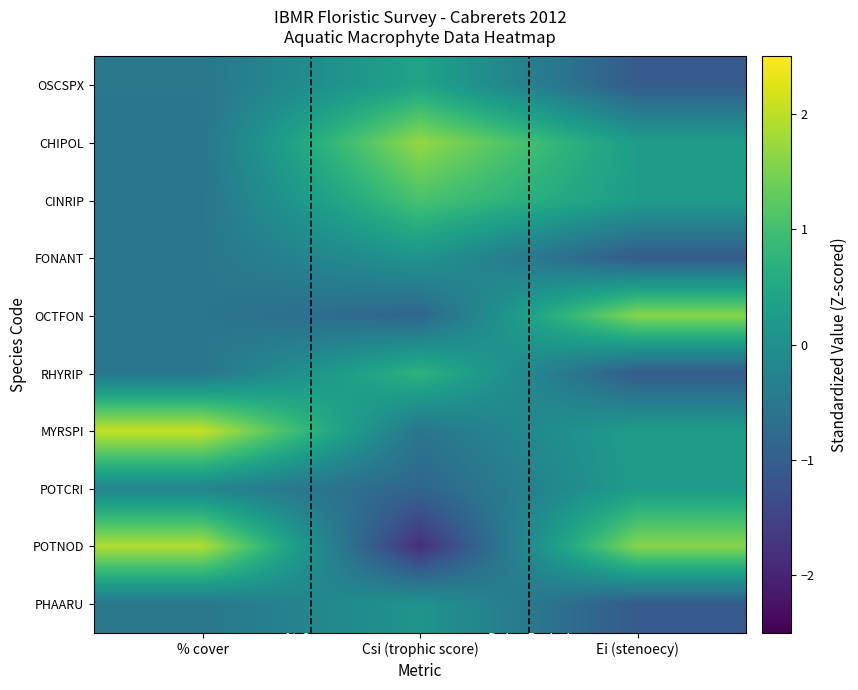

Rank the series by their maximum value, from highest to lowest.

MYRSPI, POTNOD, CHIPOL, OCTFON, CINRIP, RHYRIP, OSCSPX, POTCRI, FONANT, PHAARU